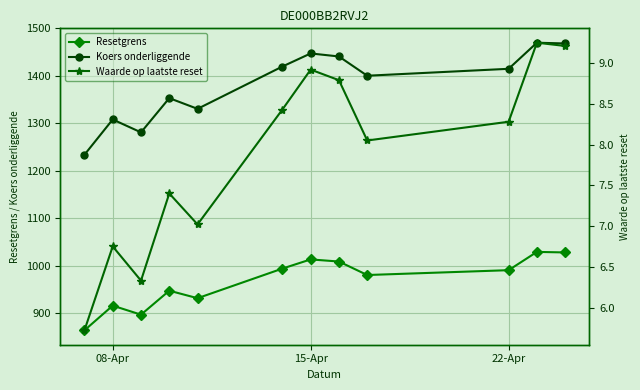

True or false: Resetgrens and Koers onderliggende intersect in this chart.

False